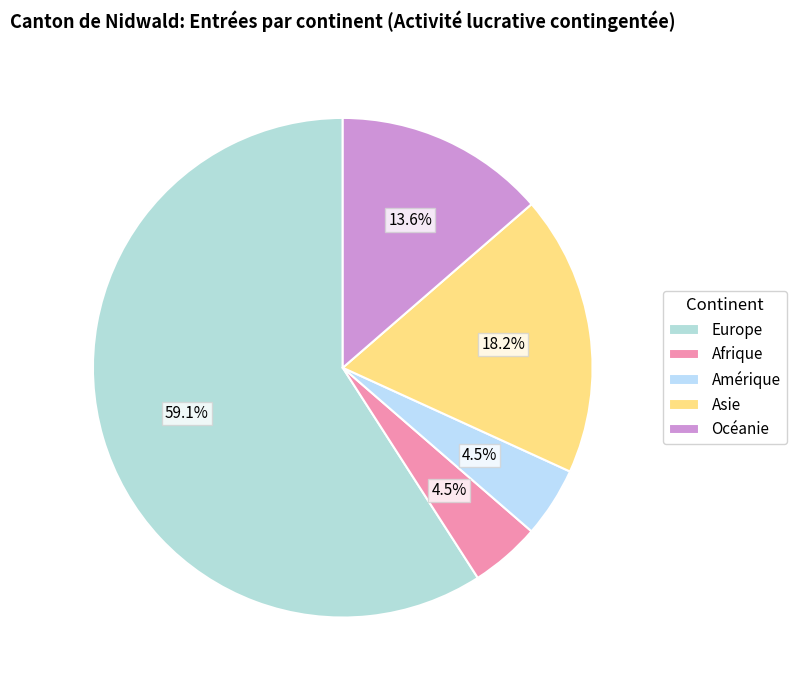

To the nearest percent, what is the combined percentage of Europe and Amérique?

64%